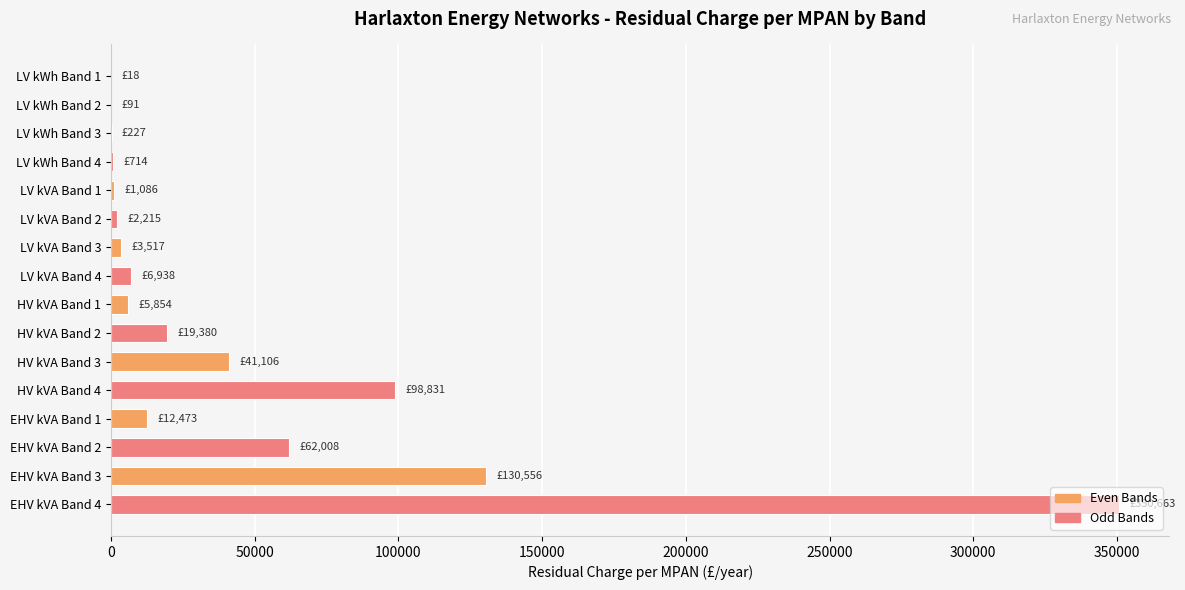

The value at EHV kVA Band 2 is 111081.6. True or false?

False